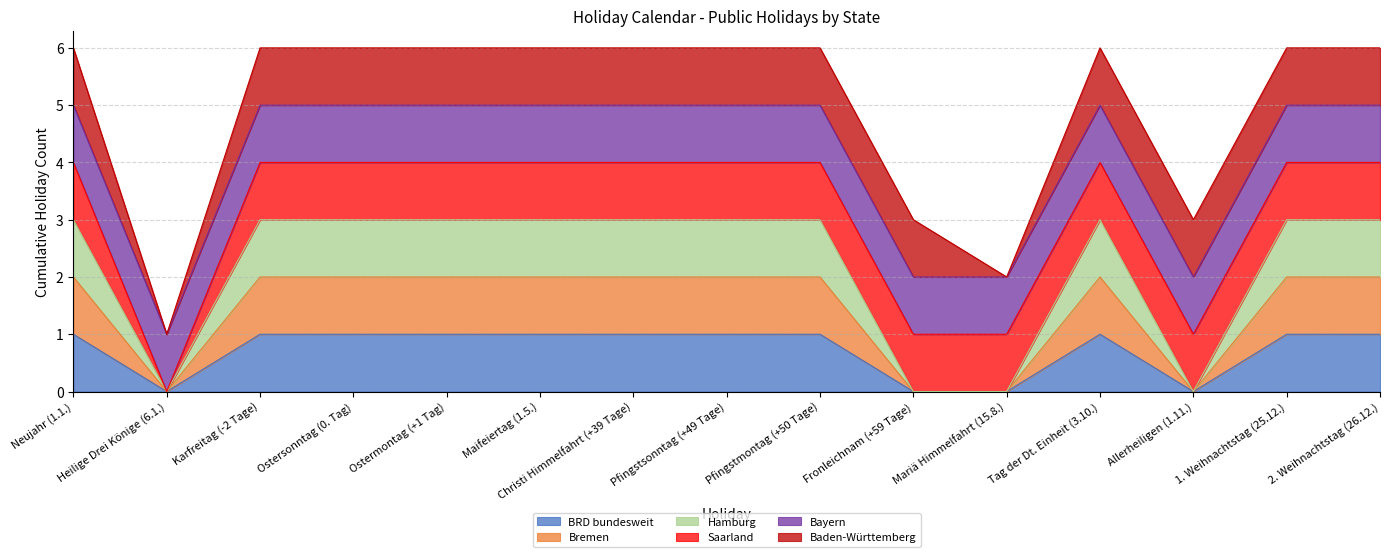

Rank the categories by Bremen value from lowest to highest.

Heilige Drei Könige (6.1.), Fronleichnam (+59 Tage), Mariä Himmelfahrt (15.8.), Allerheiligen (1.11.), Neujahr (1.1.), Karfreitag (-2 Tage), Ostersonntag (0. Tag), Ostermontag (+1 Tag), Maifeiertag (1.5.), Christi Himmelfahrt (+39 Tage), Pfingstsonntag (+49 Tage), Pfingstmontag (+50 Tage), Tag der Dt. Einheit (3.10.), 1. Weihnachtstag (25.12.), 2. Weihnachtstag (26.12.)